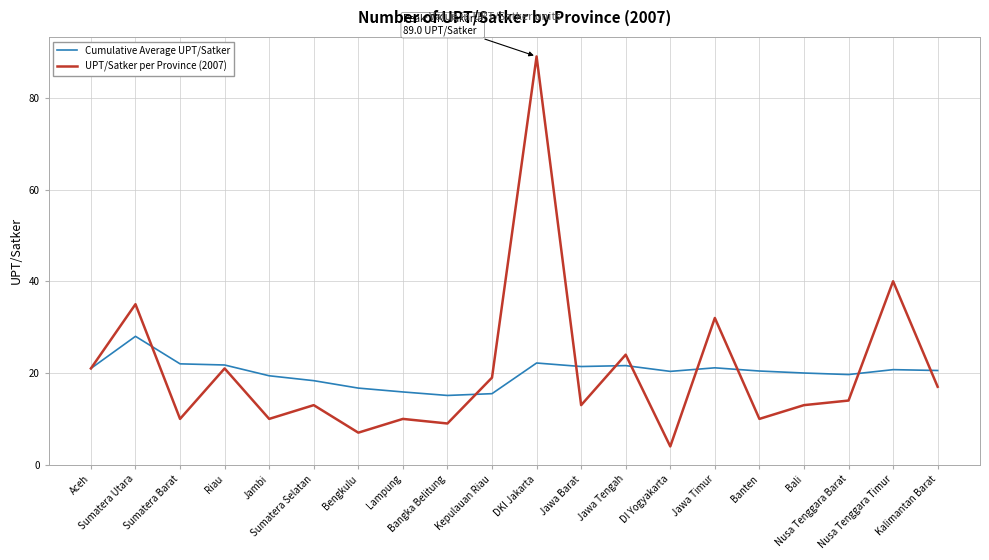

What is the difference between the highest and lowest values at Jawa Tengah?

2.4